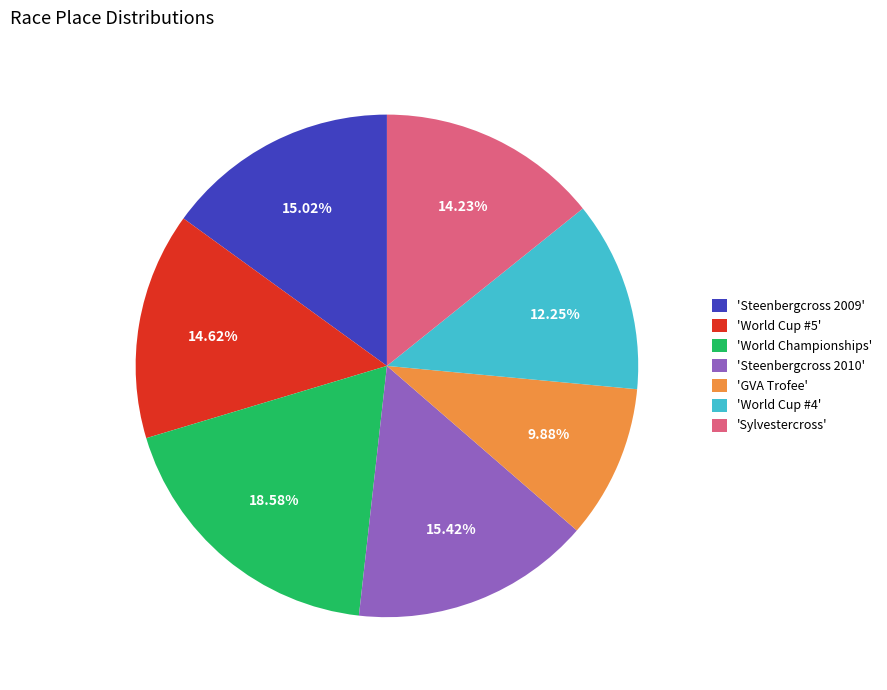

Does any single category account for the majority?

No